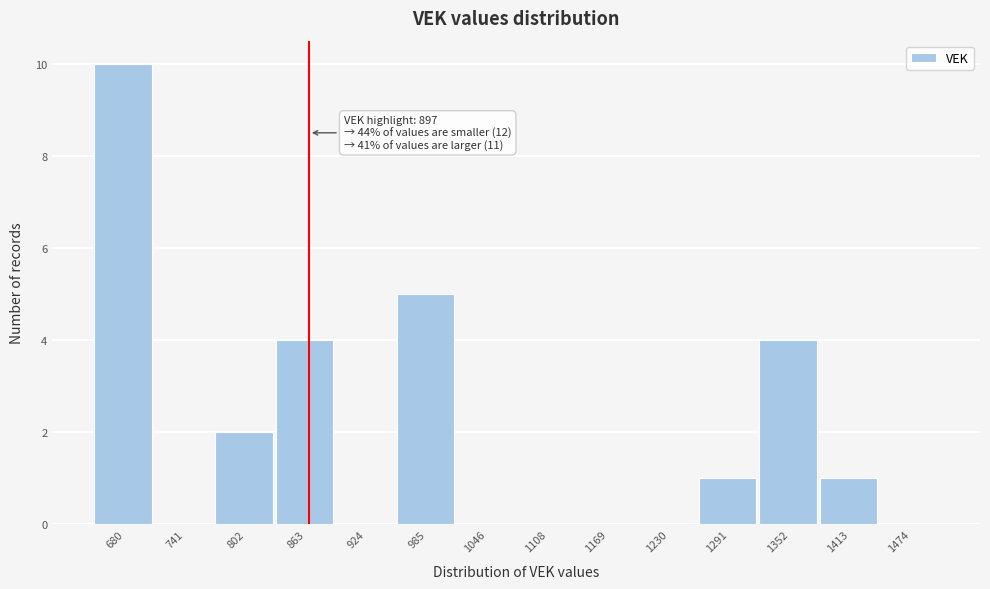

Reading left to right, transcribe all the data shown in this chart.

680=10	741=0	802=2	863=4	924=0	985=5	1046=0	1108=0	1169=0	1230=0	1291=1	1352=4	1413=1	1474=0